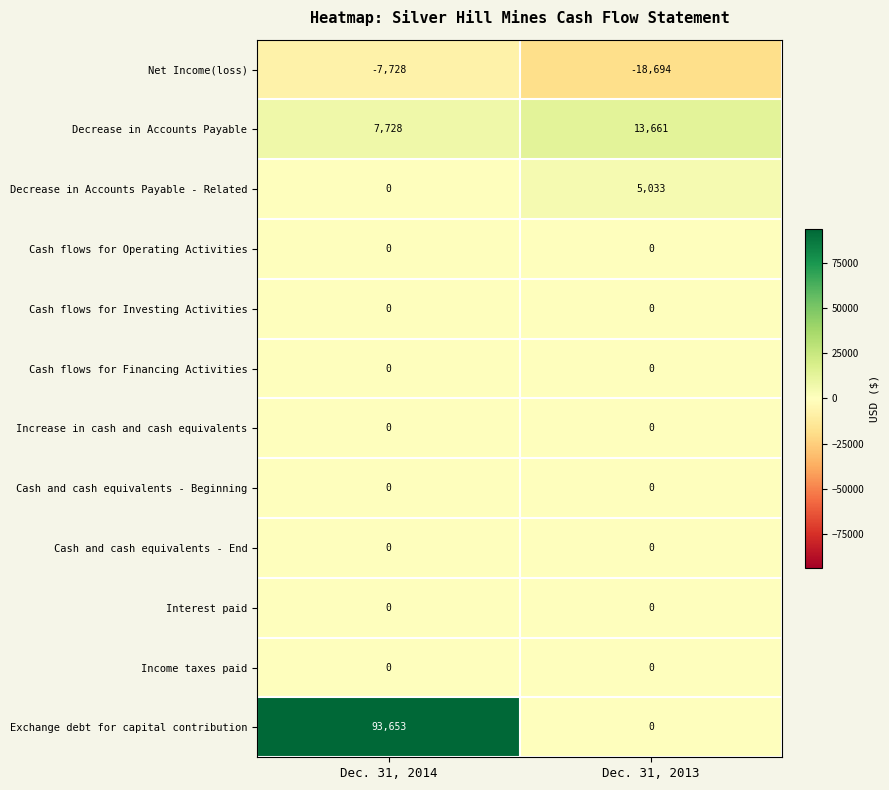

Read the Decrease in Accounts Payable value at Dec. 31, 2014, to the nearest 10.

7730